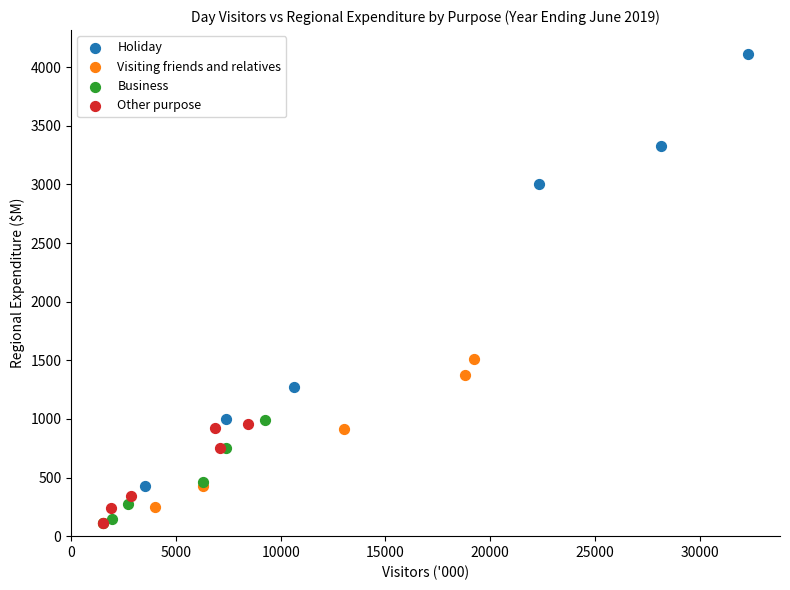

Which series contains the highest Y value?

Holiday